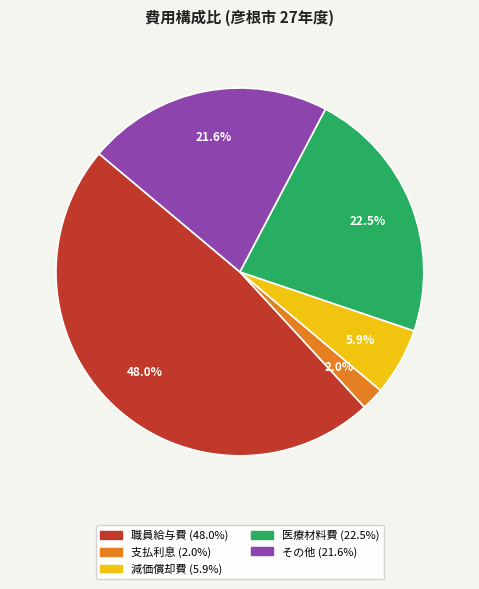

Is there a majority slice in this chart?

No